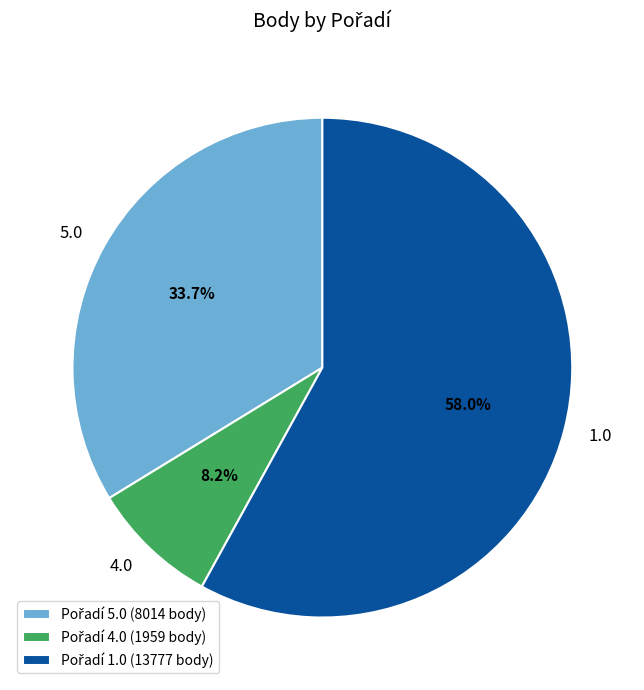

Is there a majority slice in this chart?

Yes